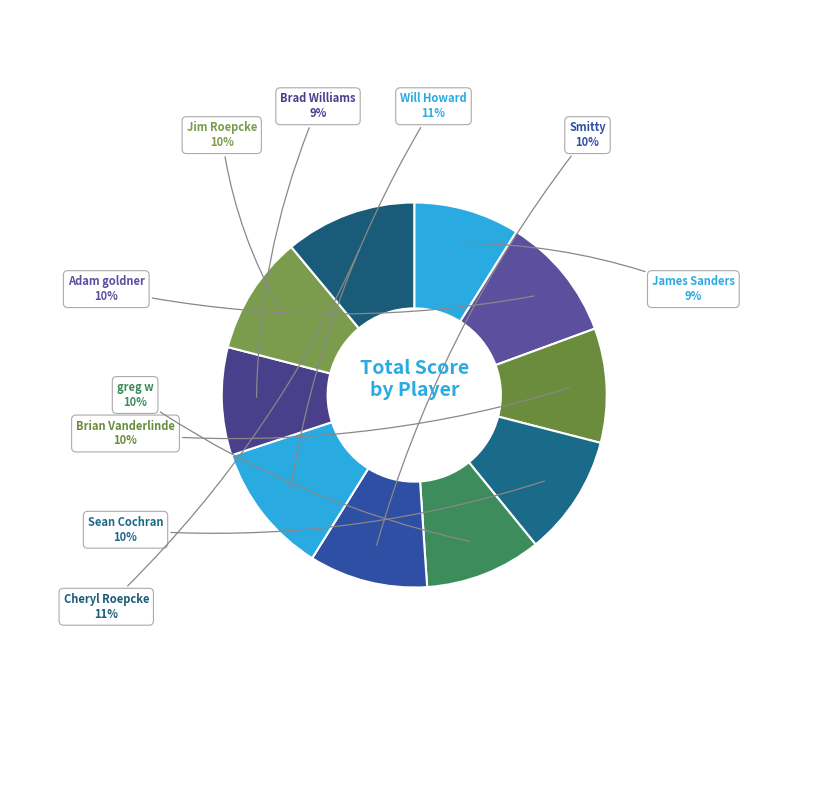

How many slices are in this pie chart?

10